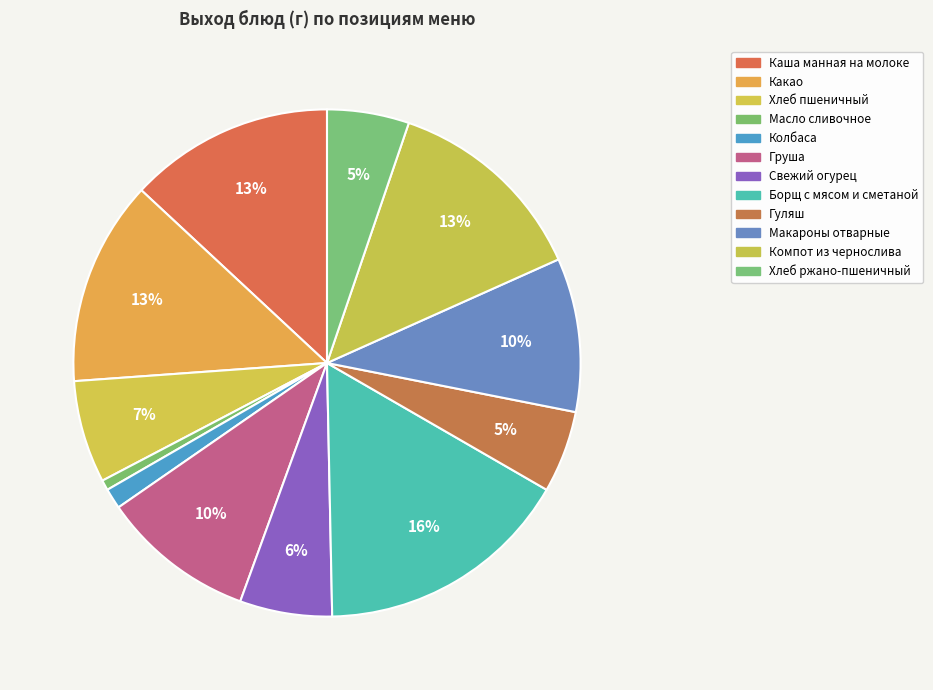

To the nearest percent, what is the combined percentage of Какао and Компот из чернослива?

26%